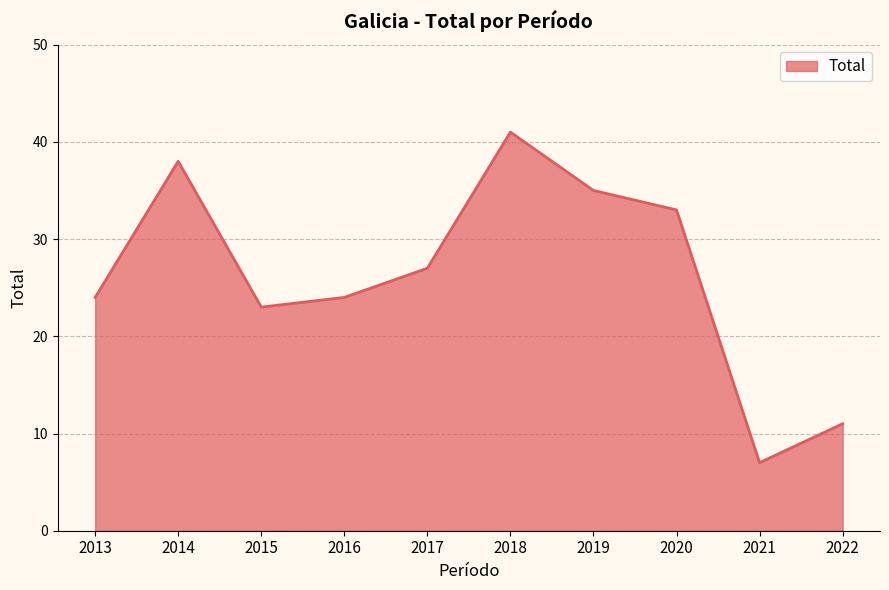

Read the value at 2013, to the nearest 5.

25